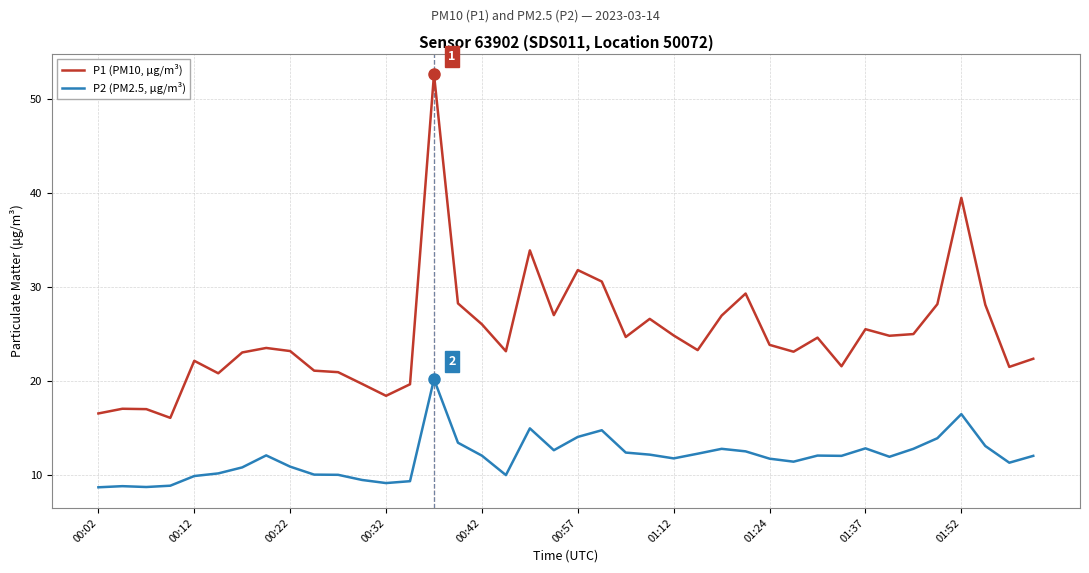

True or false: P1 (PM10, μg/m³) and P2 (PM2.5, μg/m³) cross at least once.

False